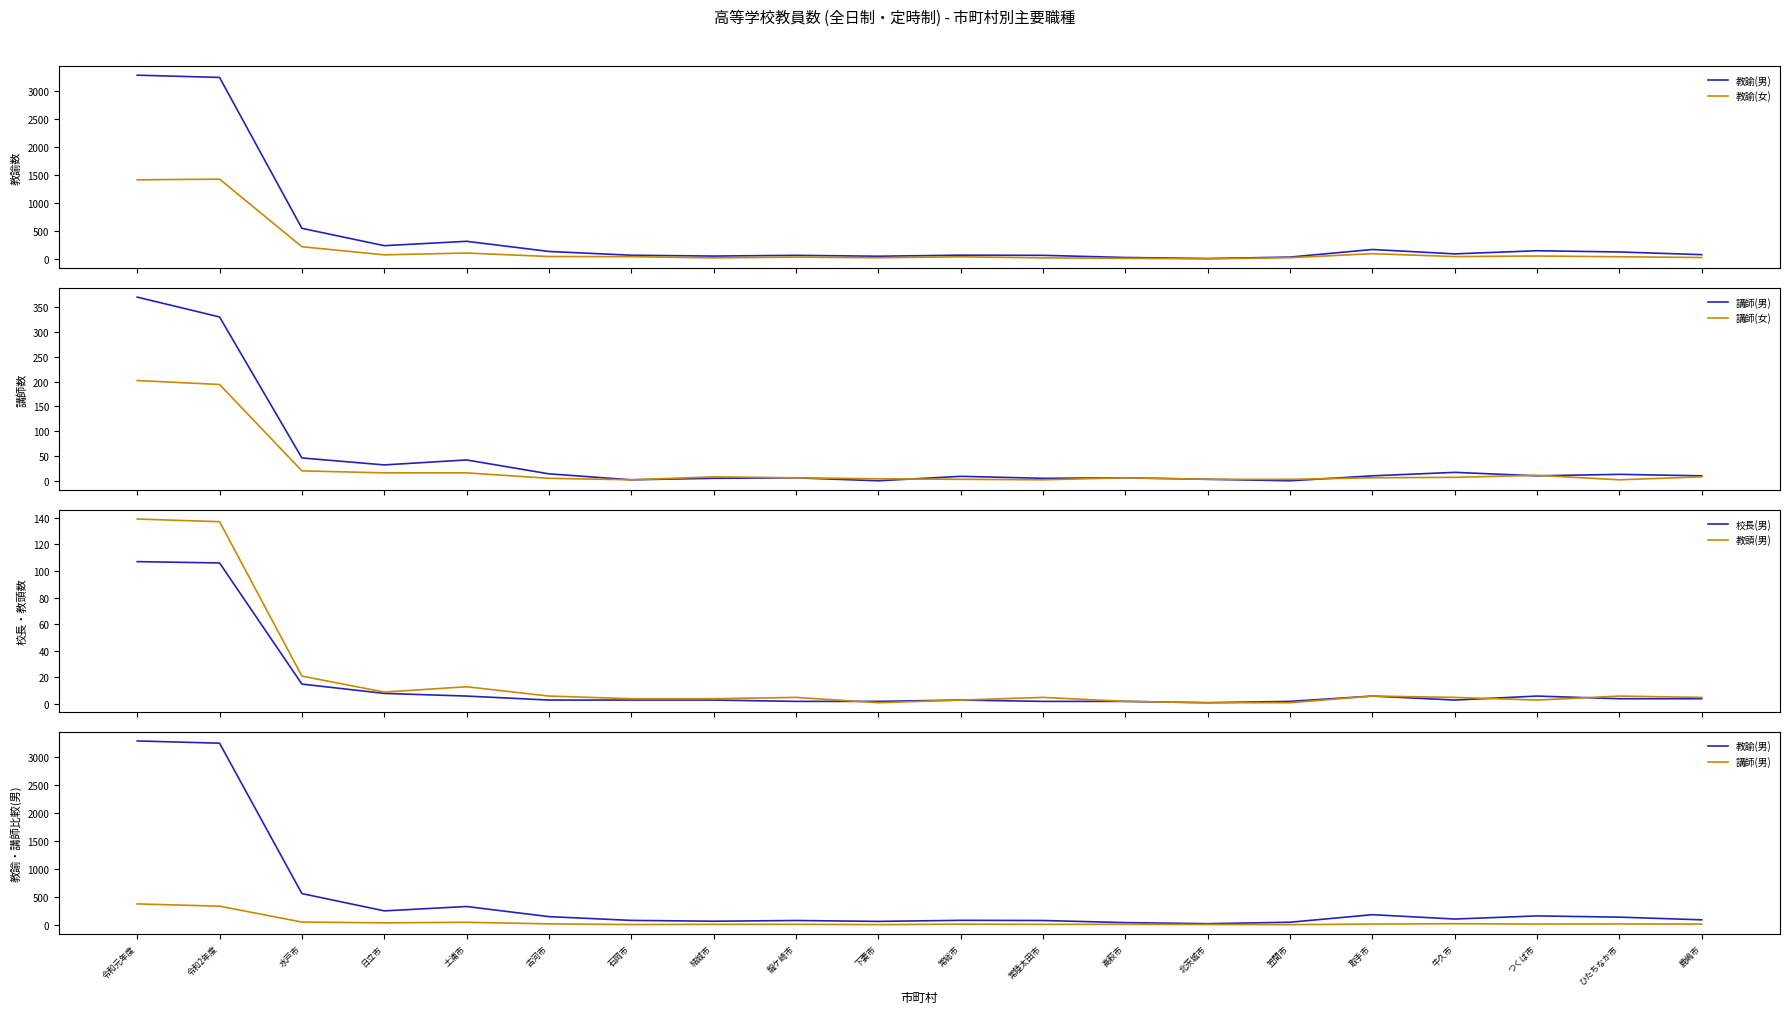

How many interior local valleys does the 教頭(男) series have?

3